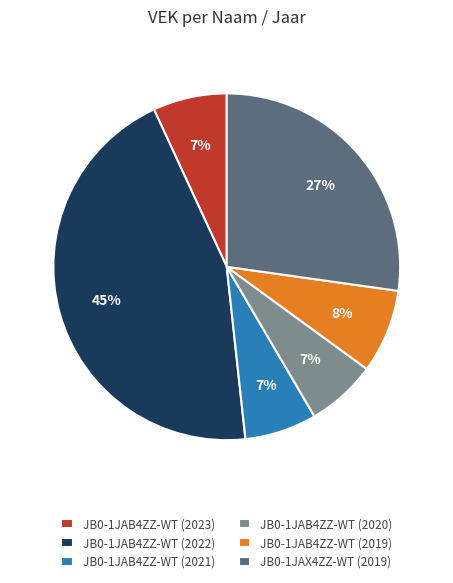

To the nearest percent, what is the difference between the JB0-1JAB4ZZ-WT (2019) and JB0-1JAB4ZZ-WT (2021) slice percentages?

1%